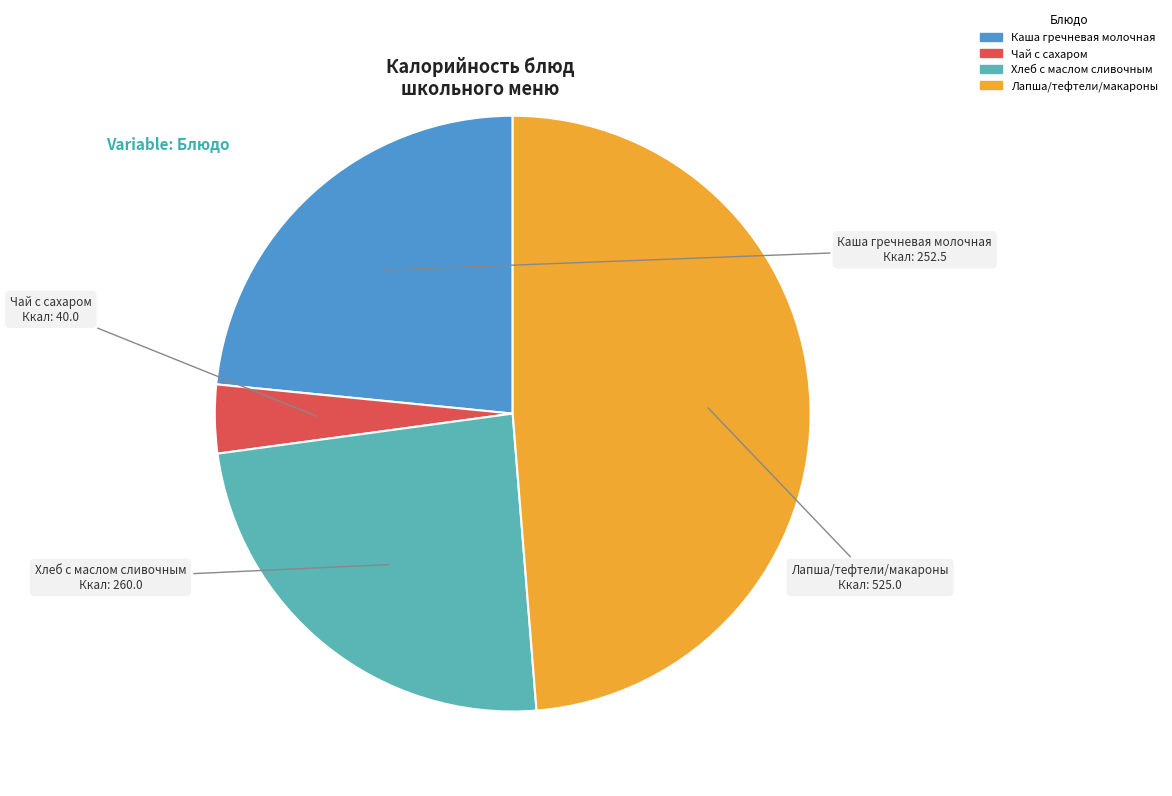

How many segments does this pie chart have?

4